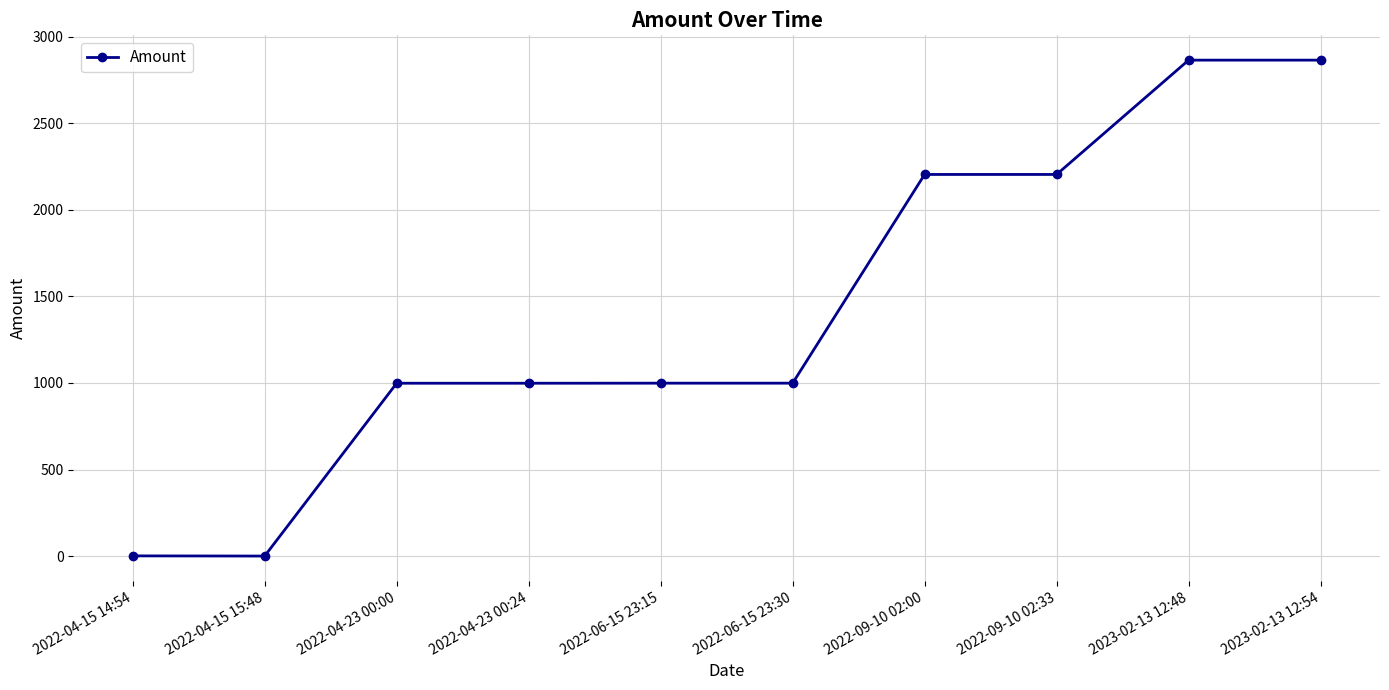

What is the label of the 7th point from the left?

2022-09-10 02:00